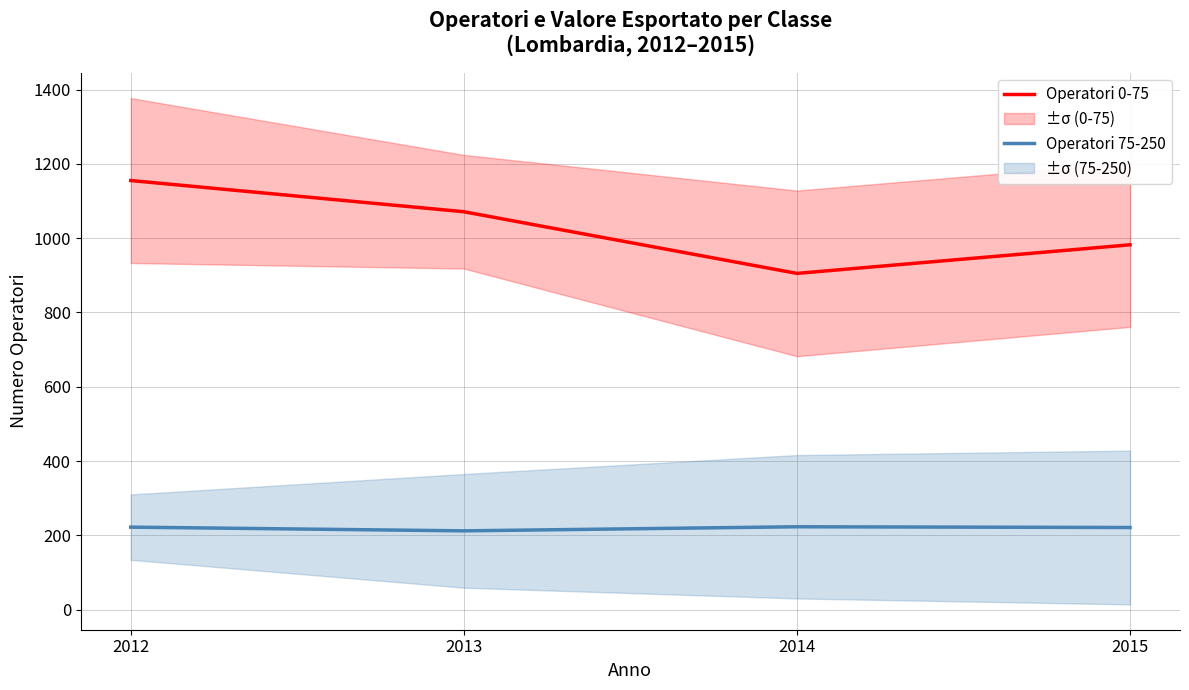

What value does the Operatori 75-250 series have at 2013?

212